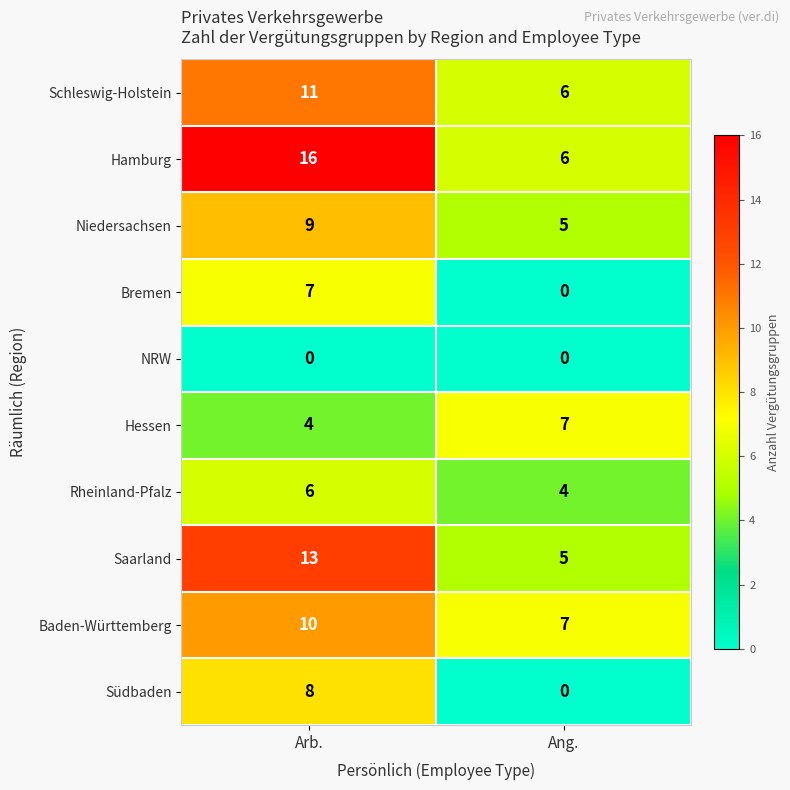

Rank the series at Arb. from lowest to highest value.

NRW, Hessen, Rheinland-Pfalz, Bremen, Südbaden, Niedersachsen, Baden-Württemberg, Schleswig-Holstein, Saarland, Hamburg